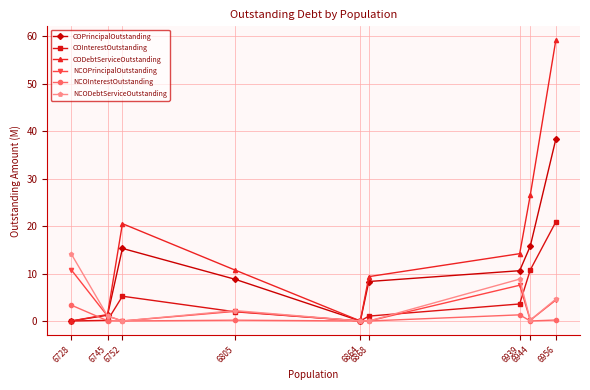

Which series has the largest total across all categories?

CODebtServiceOutstanding